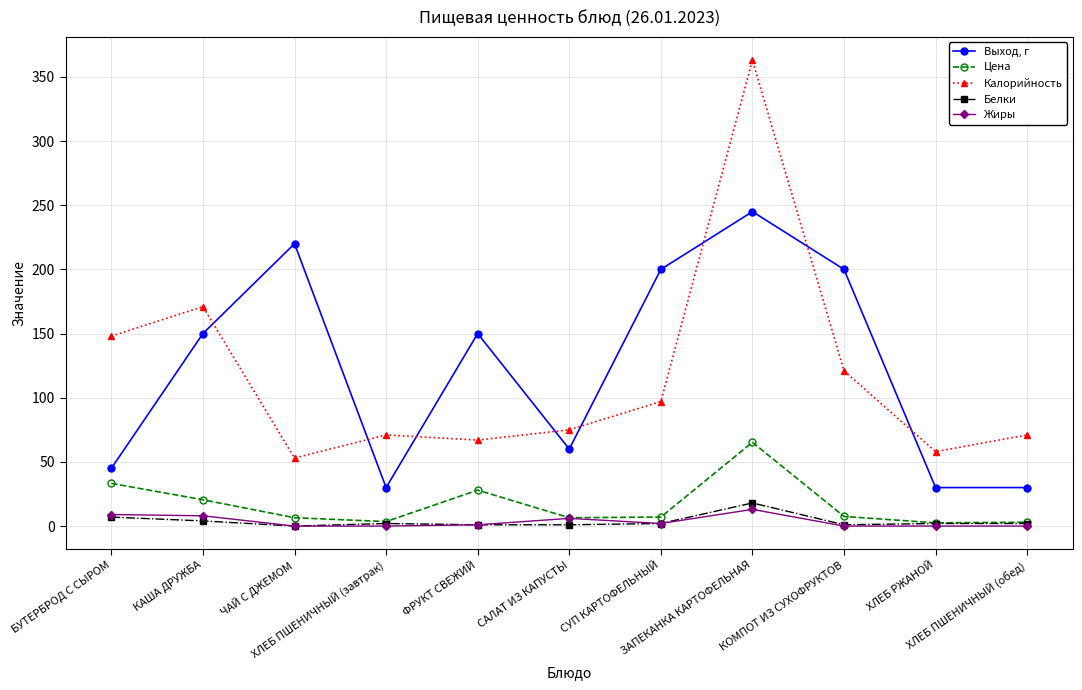

Is this an area chart (filled region under the line)?

No